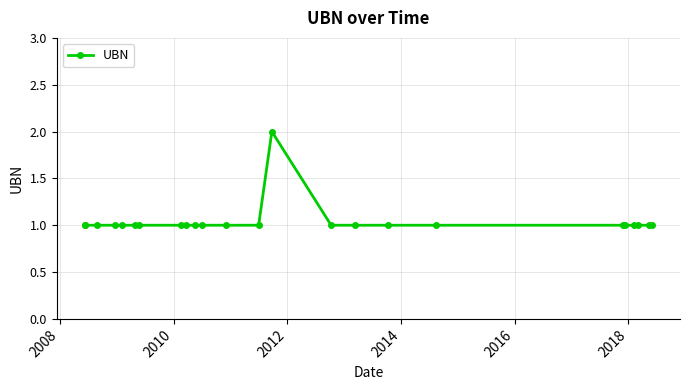

Is this an area chart (filled region under the line)?

No